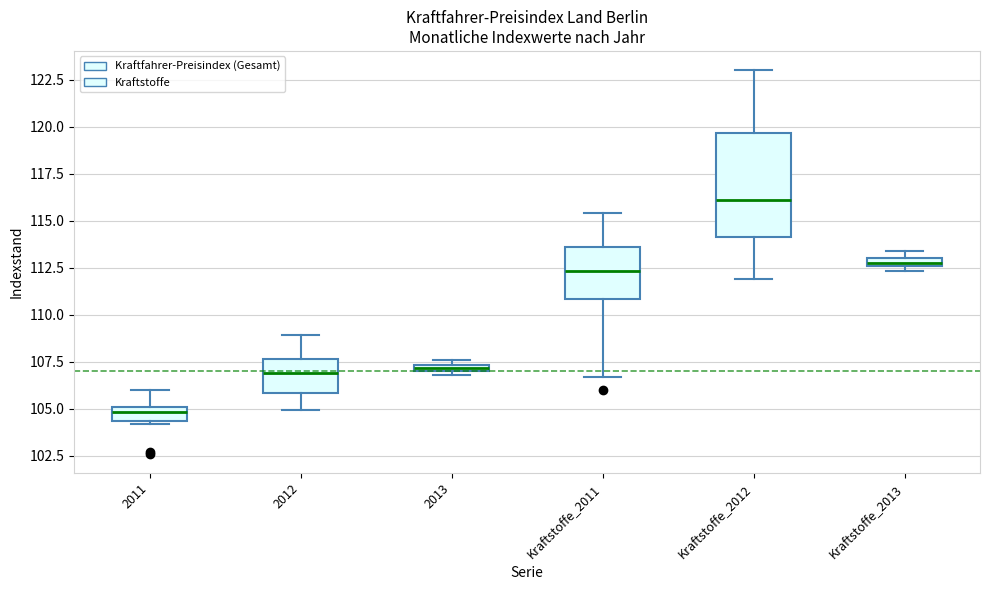

Which box has the highest median line?

Kraftstoffe_2012